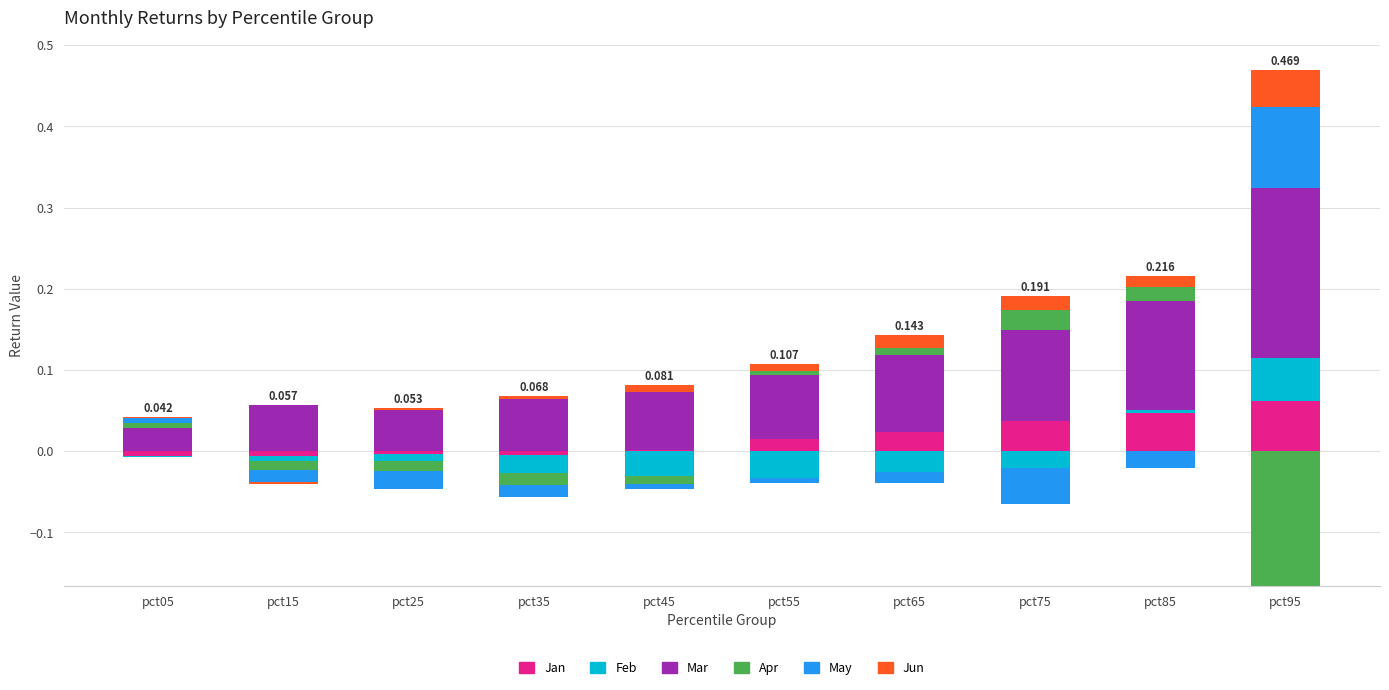

At how many categories does at least one series exceed 0?

10